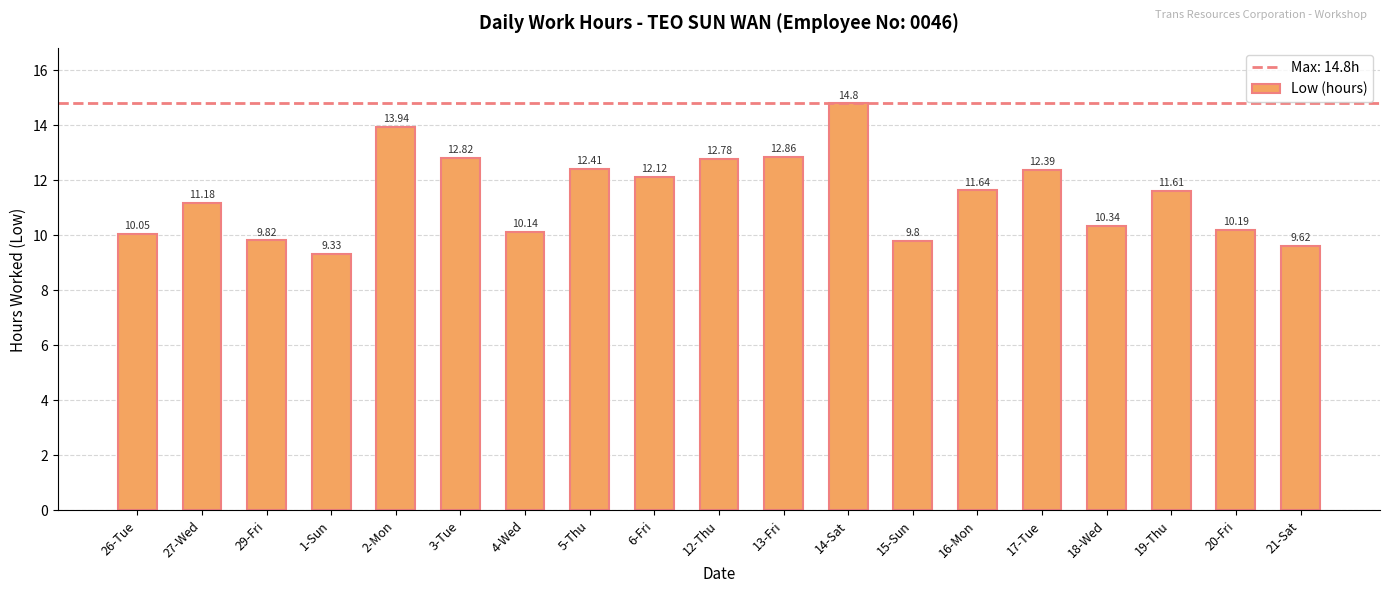

Where does the data first go above 11?

27-Wed